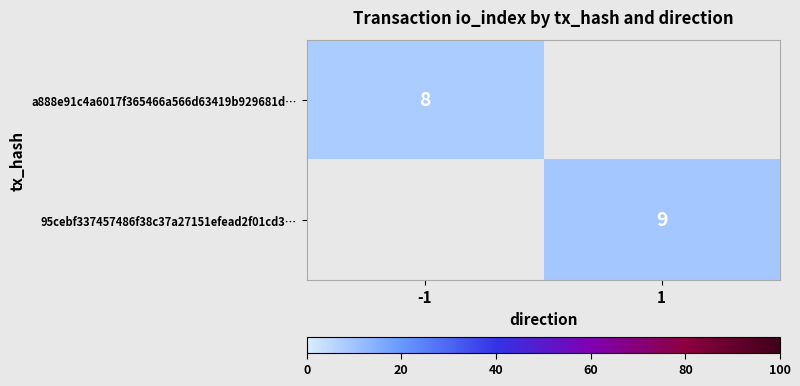

Is it true that 95cebf337457486f38c37a27151efead2f01cd3… equals 13 at 1?

False